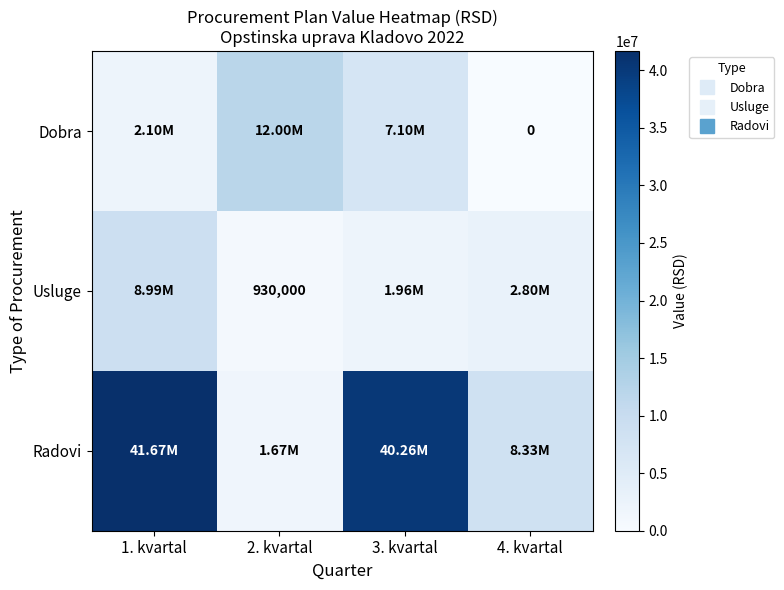

The value of Usluge at 1. kvartal is 3861675. True or false?

False